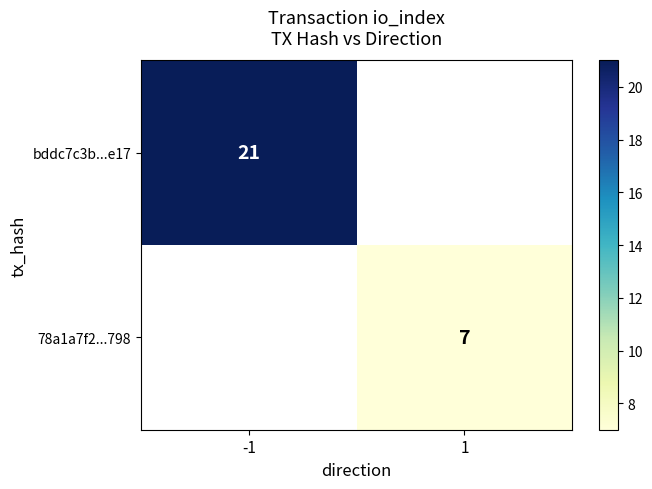

True or false: bddc7c3b...e17 has a value of 6 at -1.

False